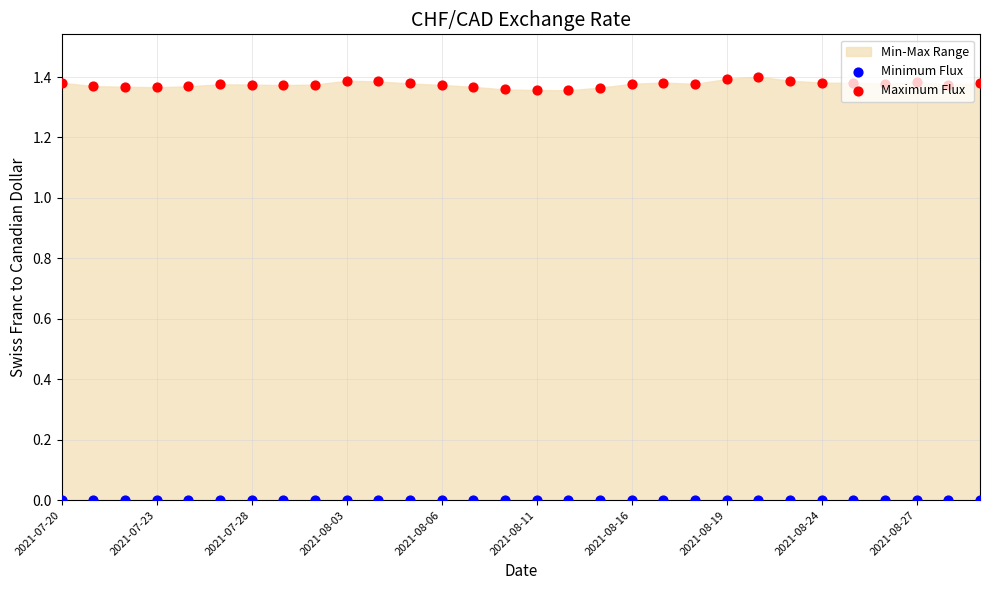

Which series has the largest total across all categories?

Maximum Flux